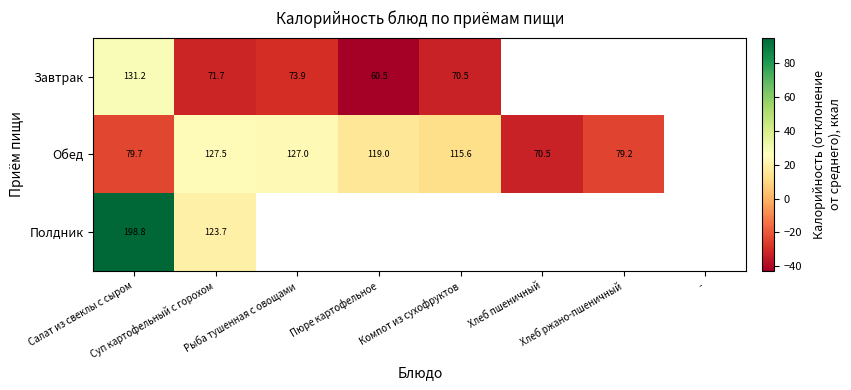

Is it true that Полдник equals 52.9 at Салат из свеклы с сыром?

False